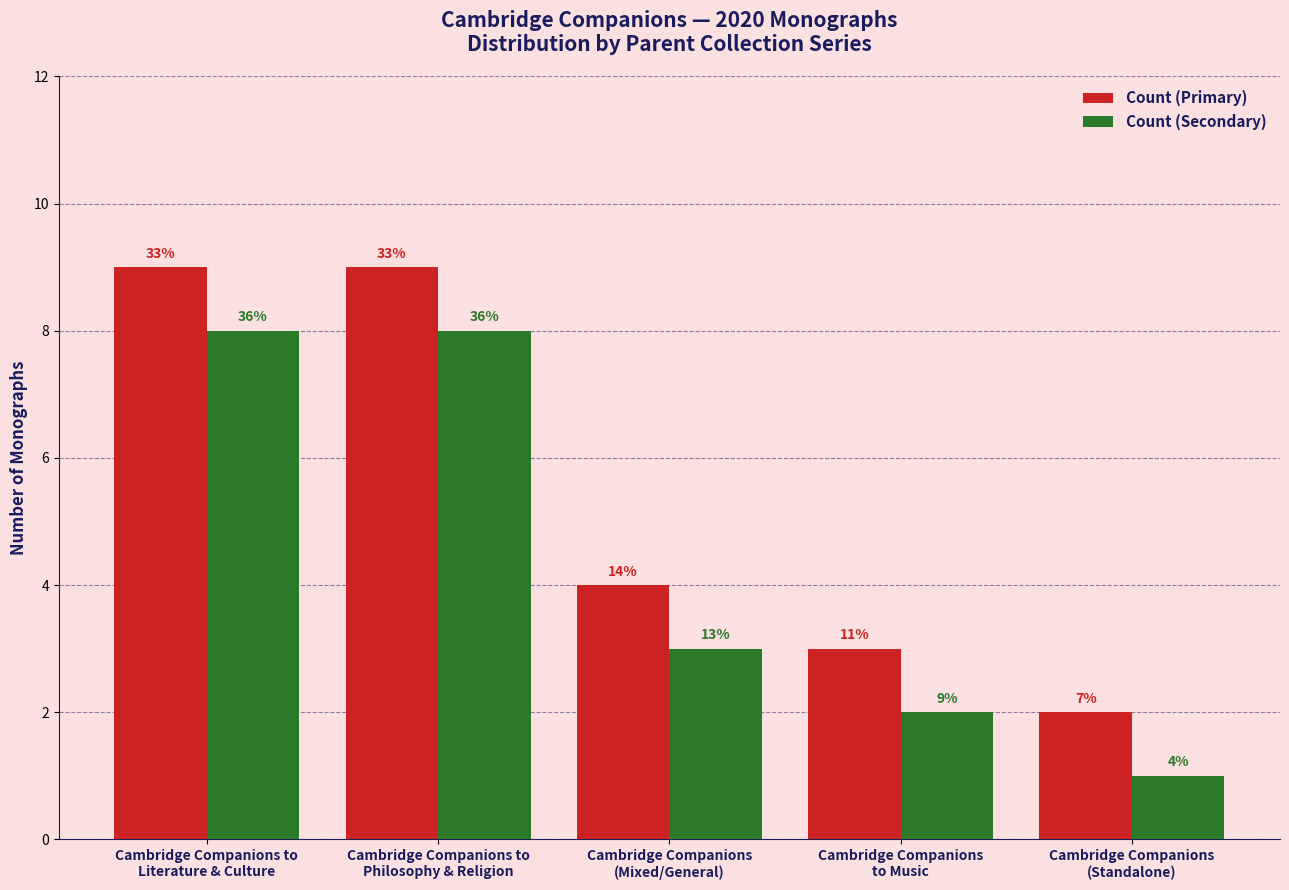

How many groups of bars are there?

5